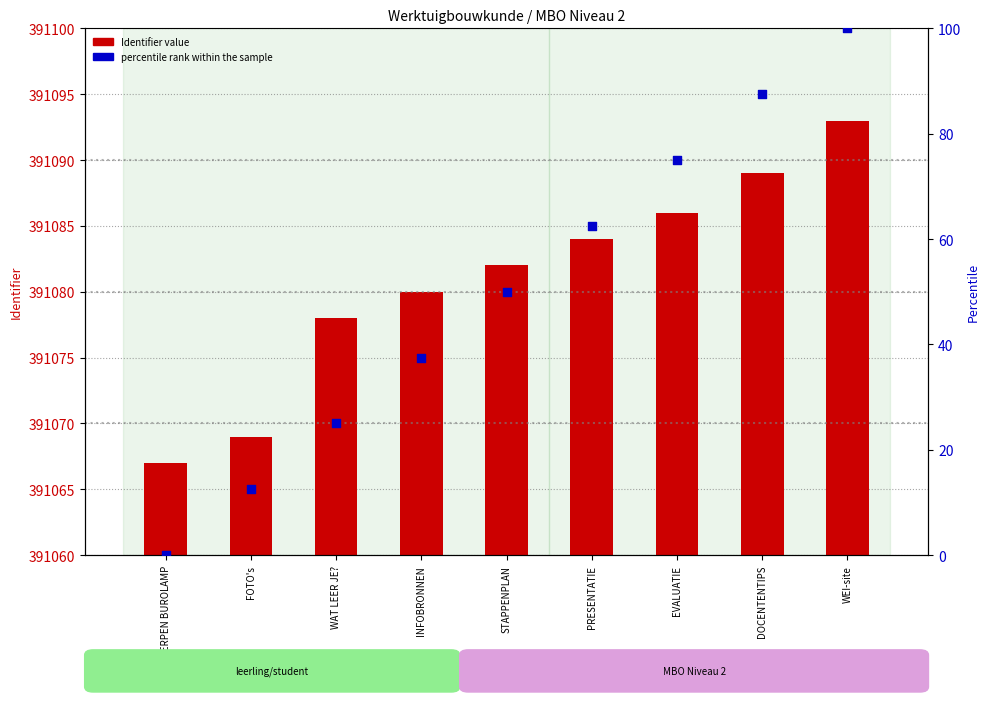

Is the value of Identifier value at WAT LEER JE? greater than the value of percentile rank within the sample at ONTWERPEN BUROLAMP?

Yes